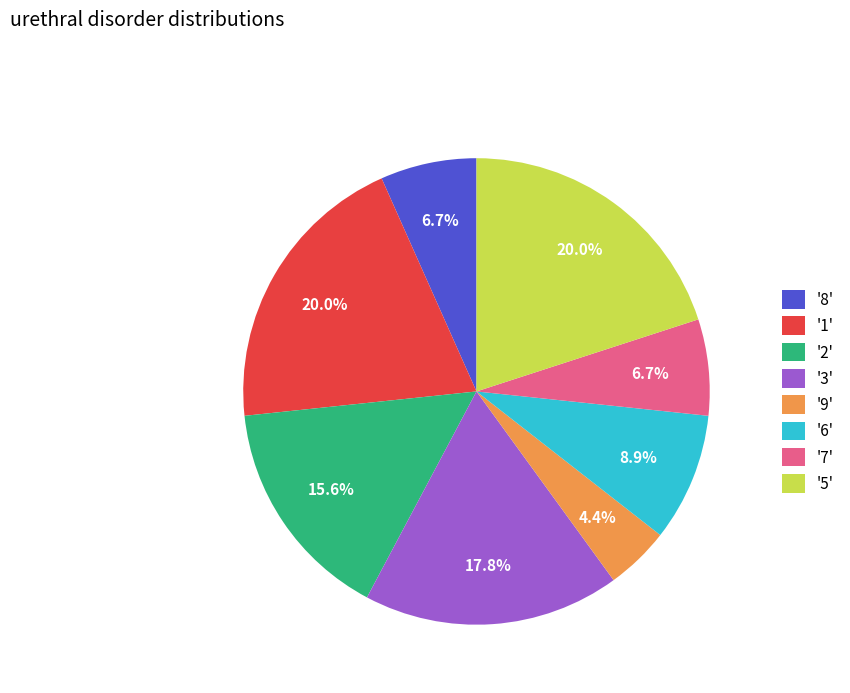

Which has a higher value, '1' or '3'?

'1'